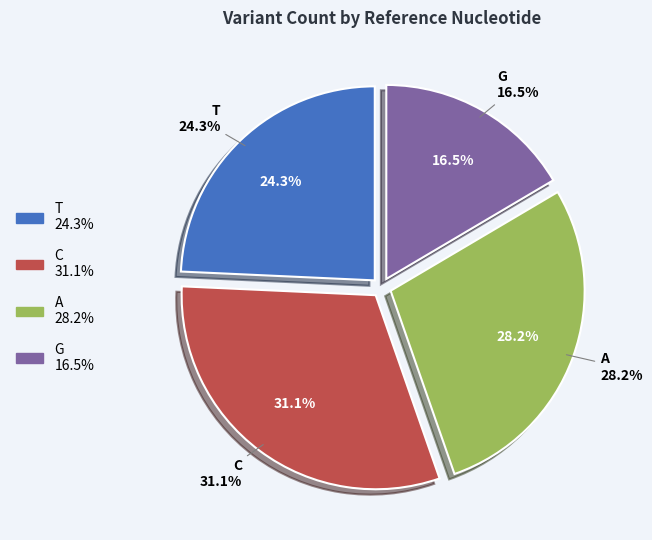

Is it true that A is 28% of the pie?

True